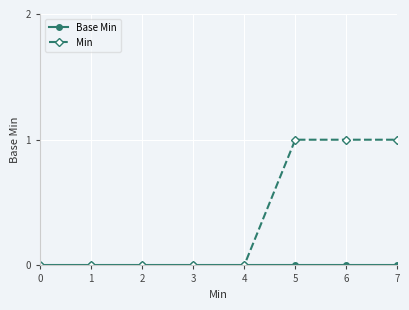

Which series changed the most between 1 and 7?

Min